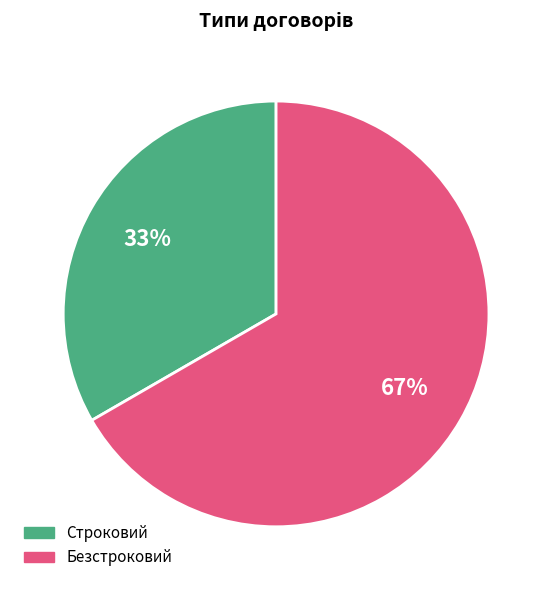

Is the sum of Безстроковий and Строковий greater than half?

Yes